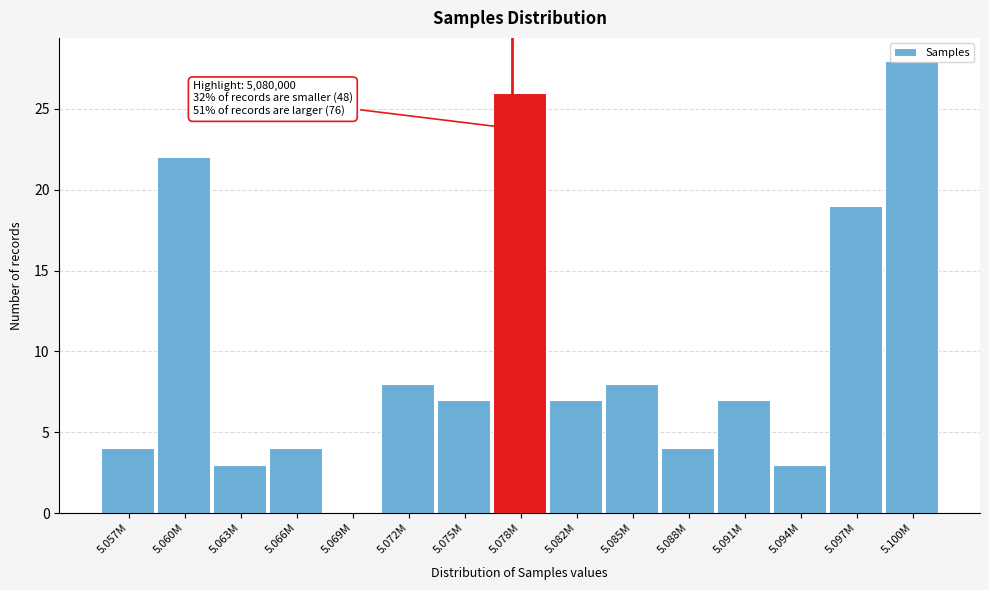

The value at 5.091M is 11. True or false?

False